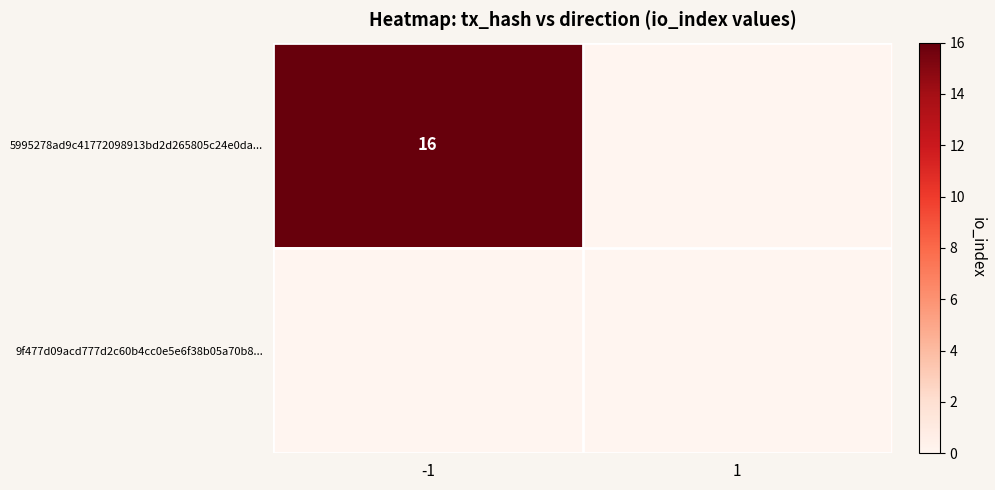

The 5995278ad9c41772098913bd2d265805c24e0da... series shows 16 at -1. True or false?

True